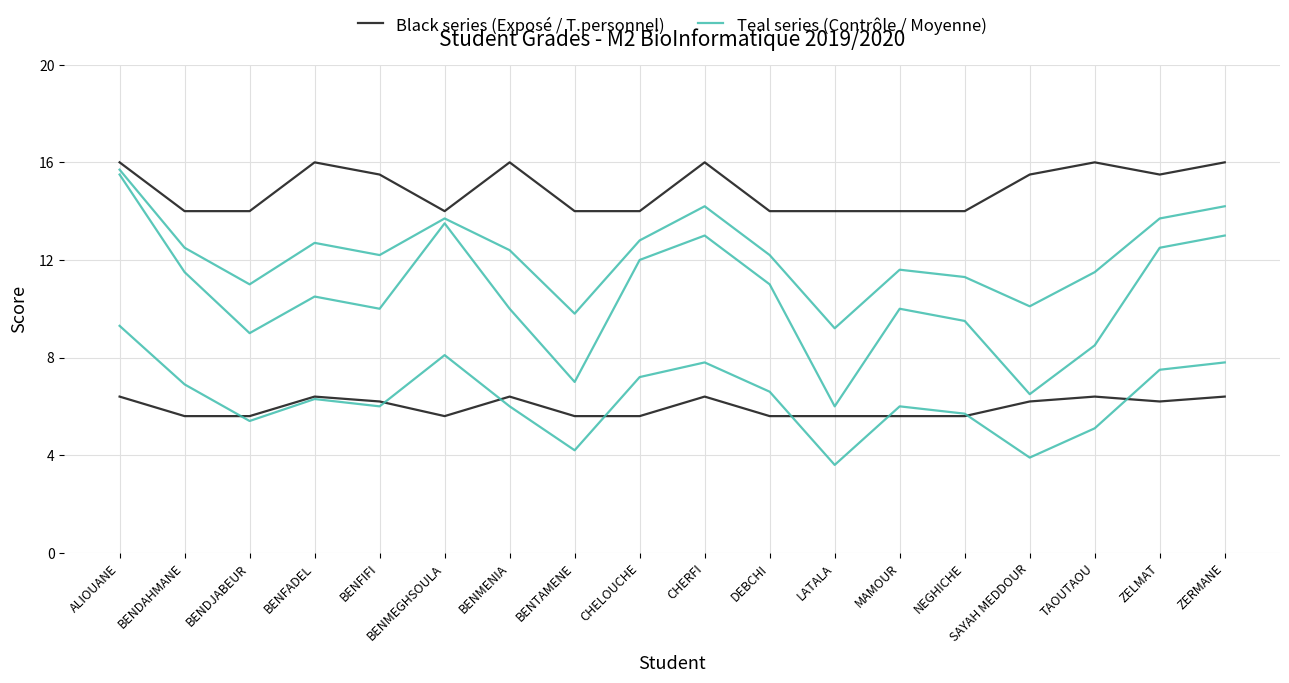

True or false: Black series (Exposé / T.personnel) has a value of 14.0 at BENDJABEUR.

True